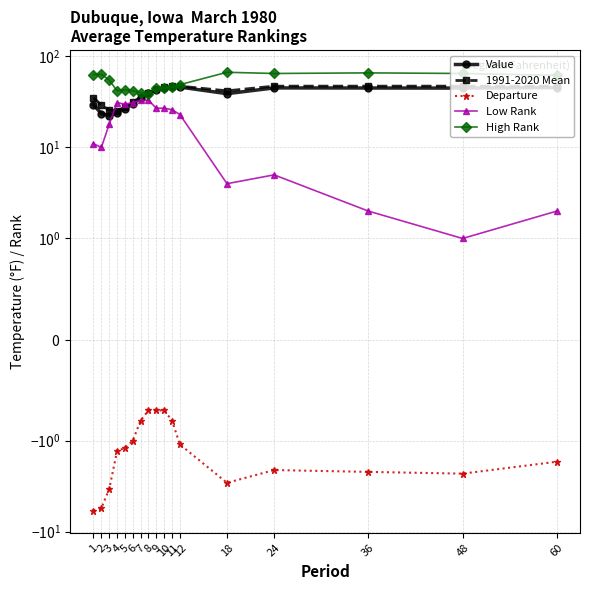

At how many categories does at least one series exceed -5?

17